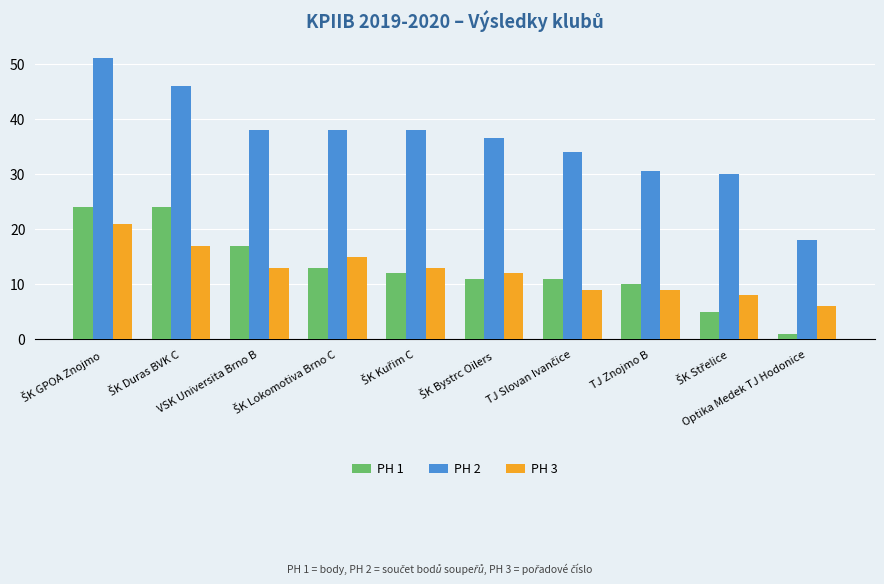

Rank the series by their maximum value, from lowest to highest.

PH 3, PH 1, PH 2